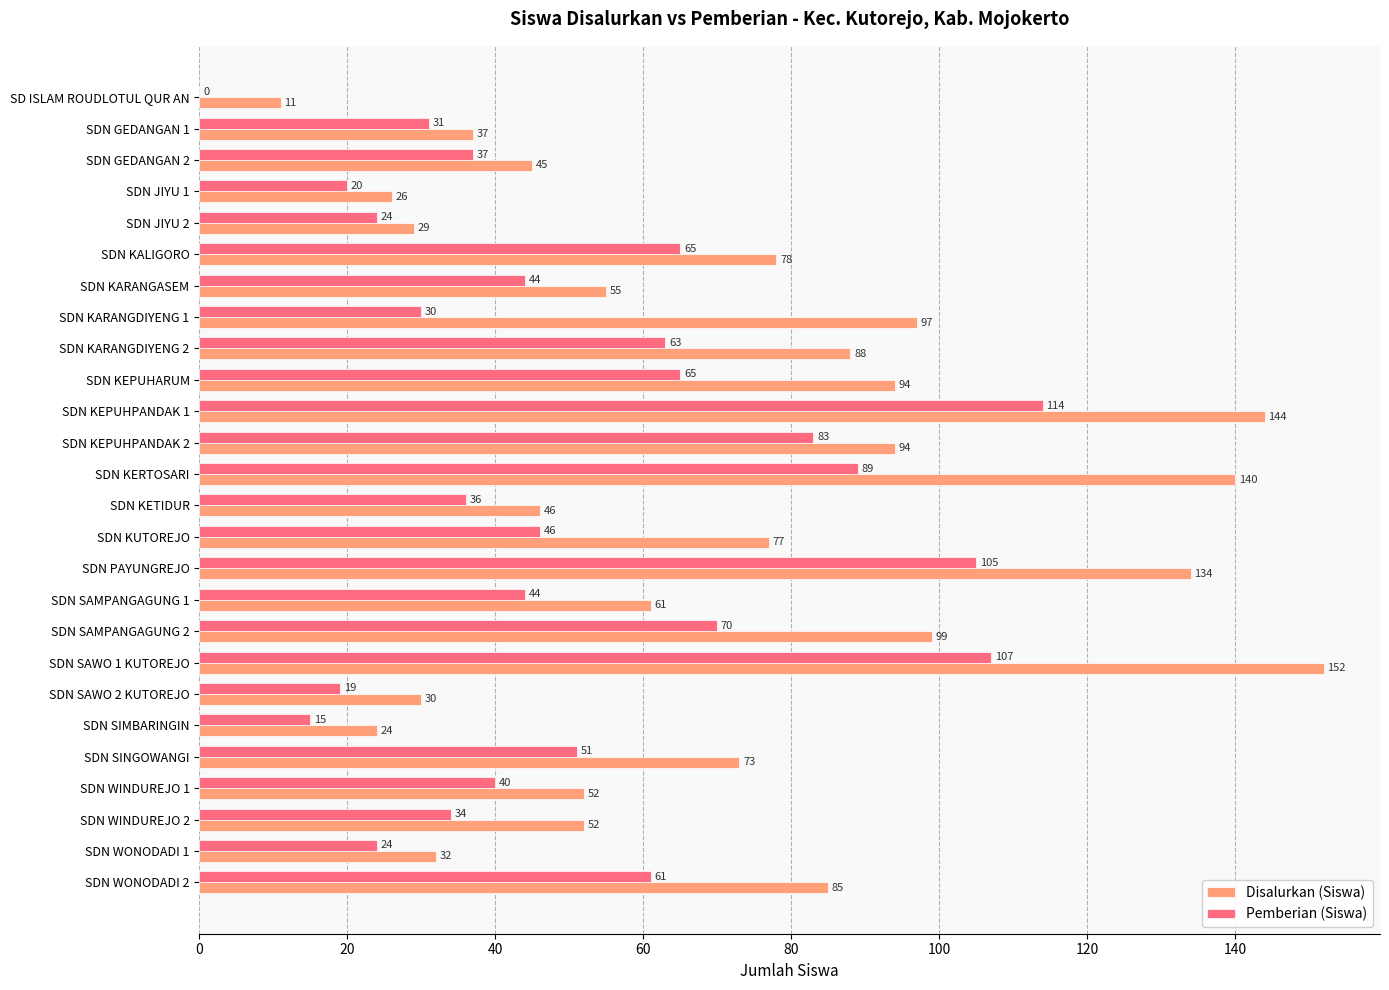

Which series has the largest range (max minus min)?

Disalurkan (Siswa)